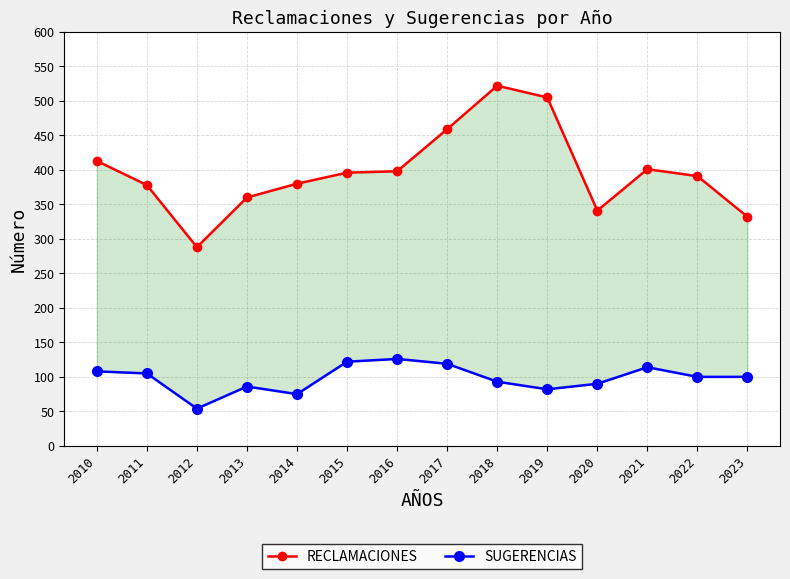

How many data points in SUGERENCIAS are less than 100?

6